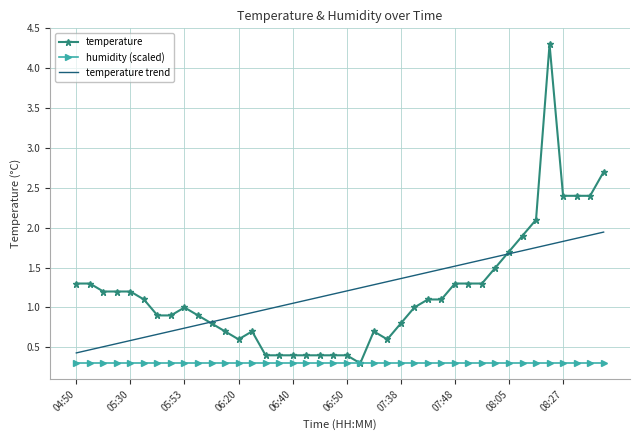

True or false: temperature trend and humidity (scaled) intersect in this chart.

False